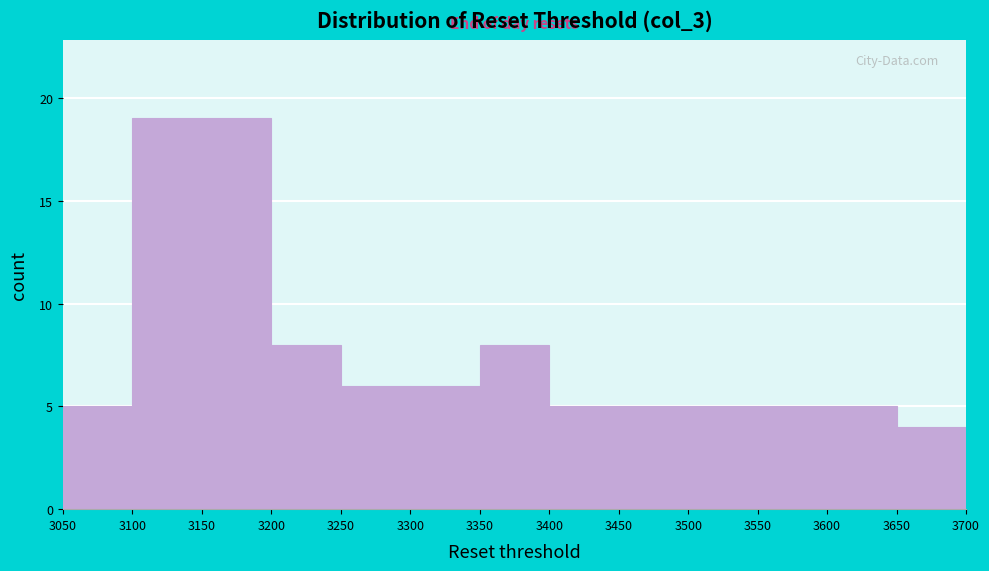

What is the height of the bar covering 3250 to 3300 on the x-axis? The values are not printed on the chart, so give them approximately, as read against the axis.

6